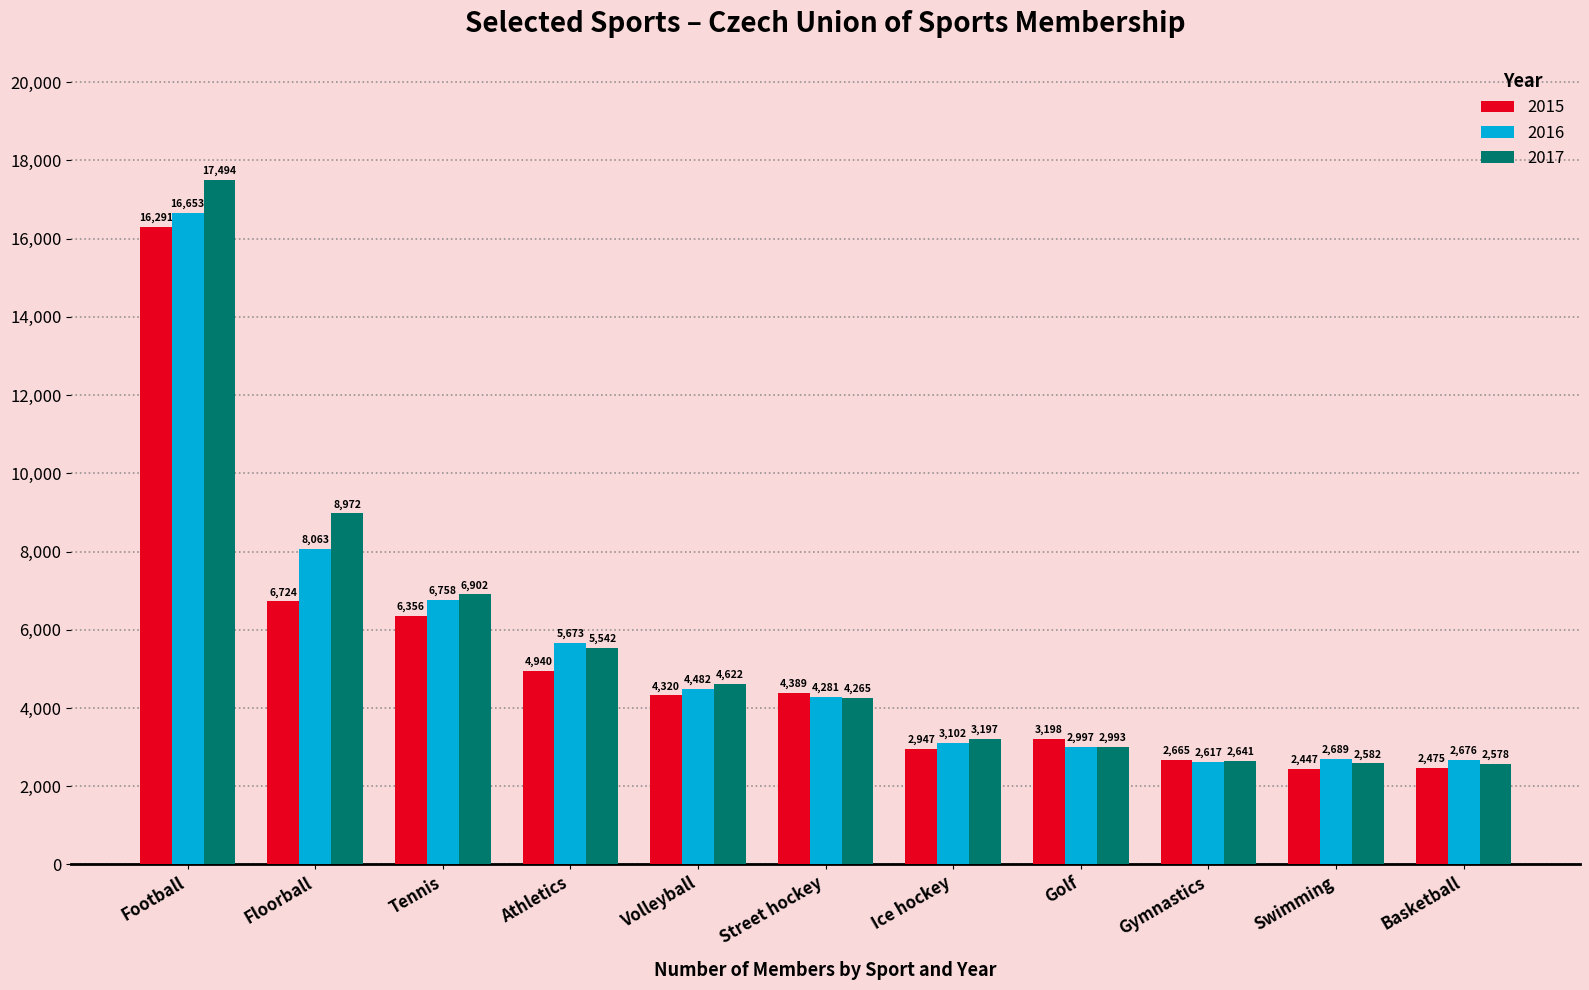

Does the chart contain stacked bars?

No